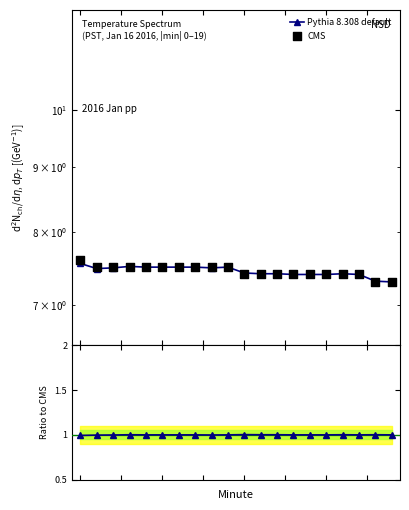

Which series contains the highest Y value?

CMS